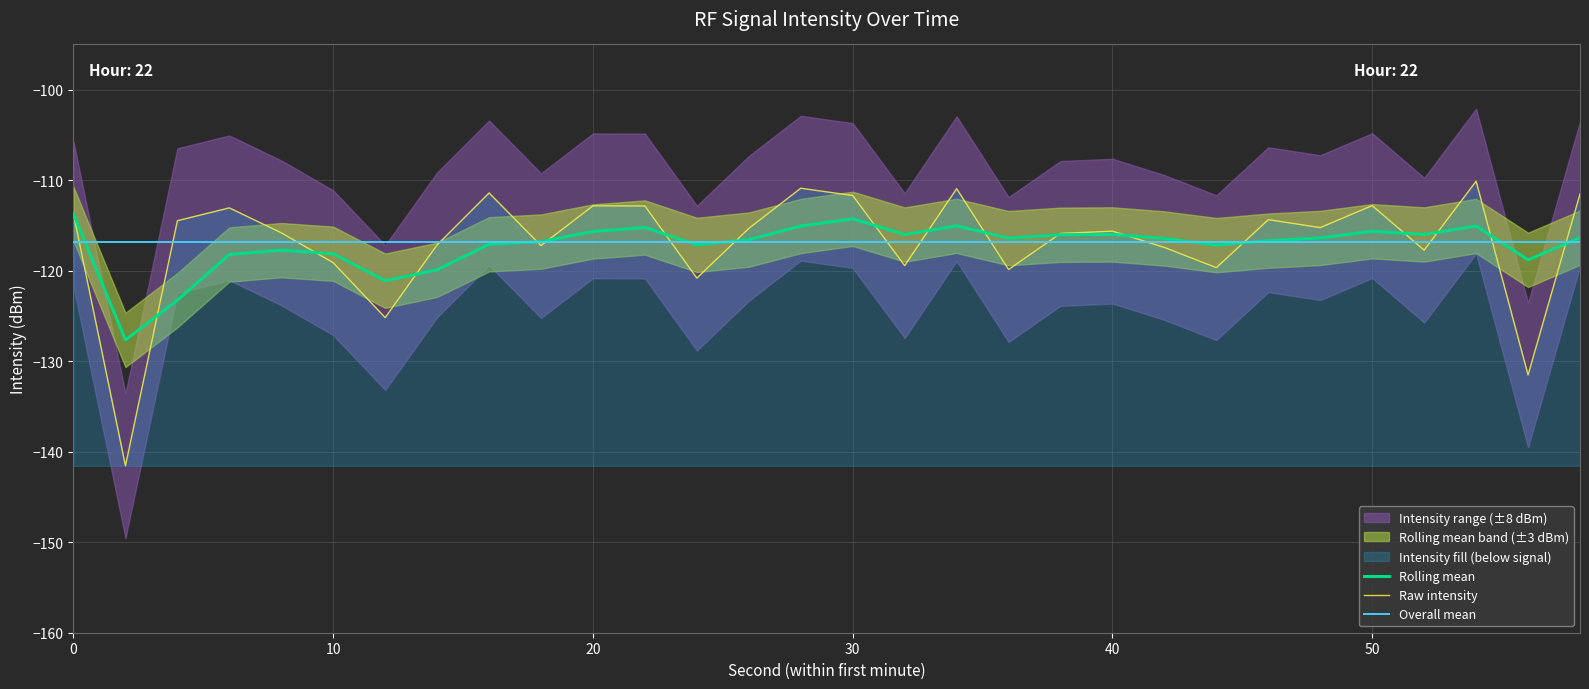

What is the minimum value for Rolling mean?

-127.6